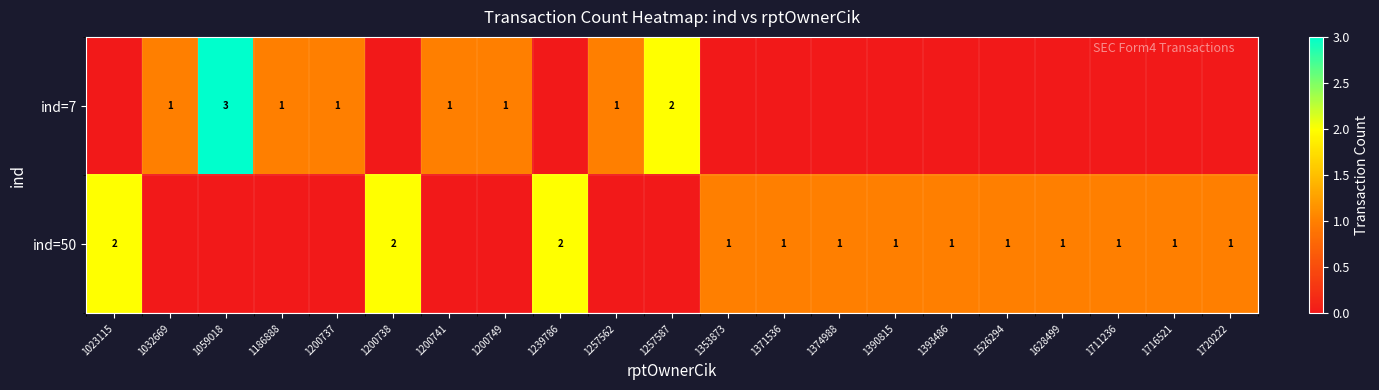

The ind=50 series shows 0 at 1393486. True or false?

False